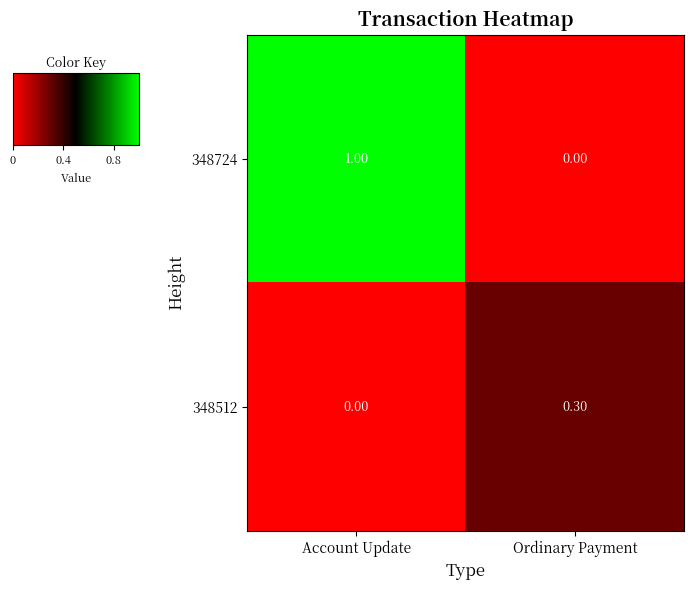

What is the total value across all series at Ordinary Payment?

0.3